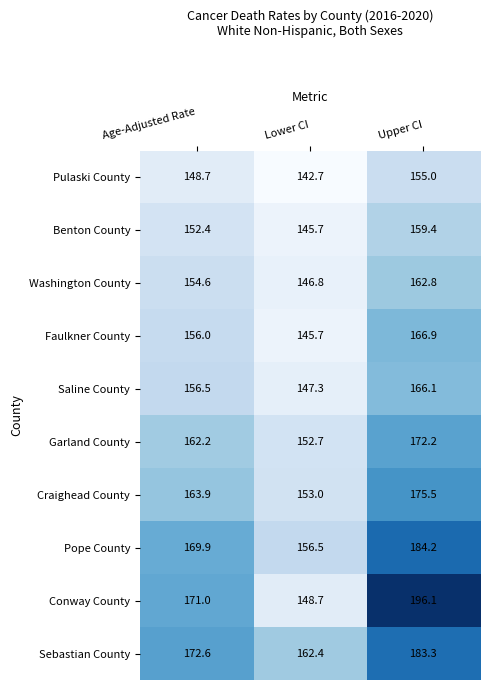

Reading right to left, list all the values displayed in this chart.

Pulaski County: Upper CI=155.0	Lower CI=142.7	Age-Adjusted Rate=148.7
Benton County: Upper CI=159.4	Lower CI=145.7	Age-Adjusted Rate=152.4
Washington County: Upper CI=162.8	Lower CI=146.8	Age-Adjusted Rate=154.6
Faulkner County: Upper CI=166.9	Lower CI=145.7	Age-Adjusted Rate=156.0
Saline County: Upper CI=166.1	Lower CI=147.3	Age-Adjusted Rate=156.5
Garland County: Upper CI=172.2	Lower CI=152.7	Age-Adjusted Rate=162.2
Craighead County: Upper CI=175.5	Lower CI=153.0	Age-Adjusted Rate=163.9
Pope County: Upper CI=184.2	Lower CI=156.5	Age-Adjusted Rate=169.9
Conway County: Upper CI=196.1	Lower CI=148.7	Age-Adjusted Rate=171.0
Sebastian County: Upper CI=183.3	Lower CI=162.4	Age-Adjusted Rate=172.6